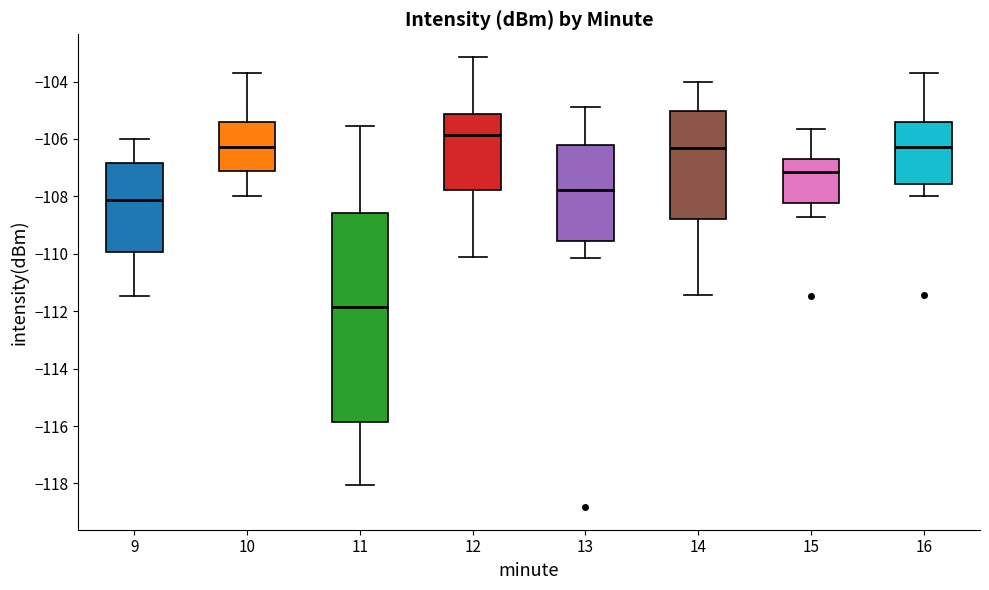

Where does the lower whisker of the box at x = 10 end on the y-axis? The values are not printed on the chart, so give them approximately, as read against the axis.

-108.0